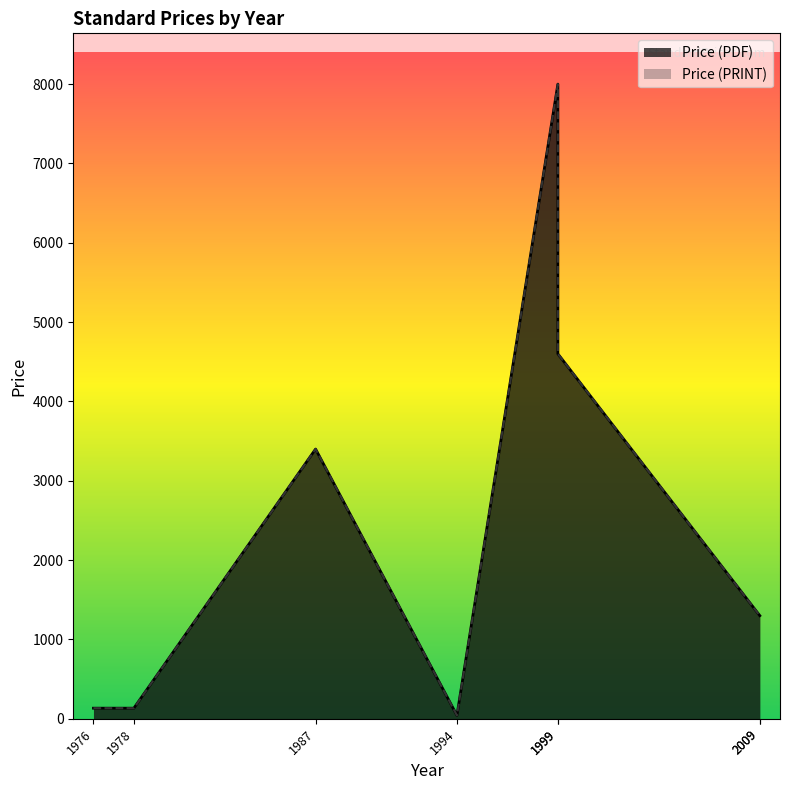

In Price (PRINT), how many points are lower than both neighbors (excluding endpoints)?

2